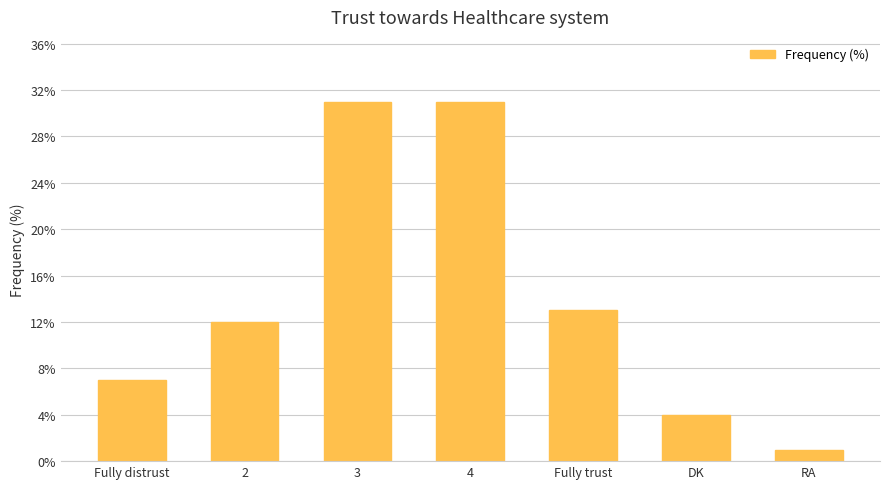

Does the chart contain any negative values?

No